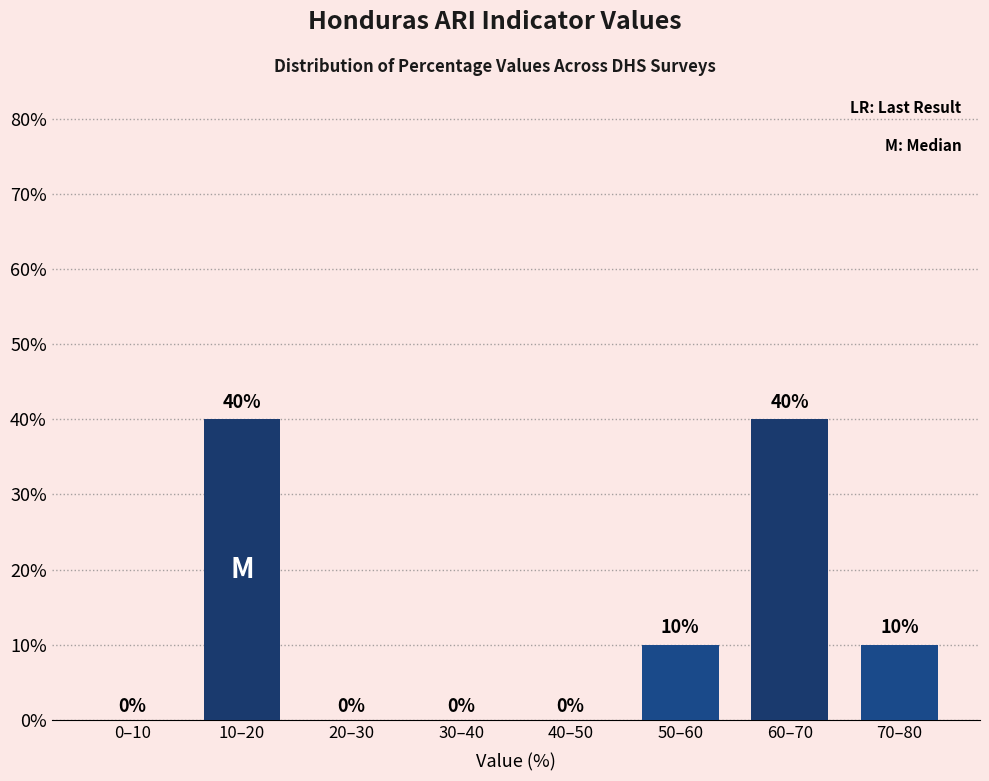

Reading left to right, extract all data points from this chart.

0–10=0	10–20=40	20–30=0	30–40=0	40–50=0	50–60=10	60–70=40	70–80=10